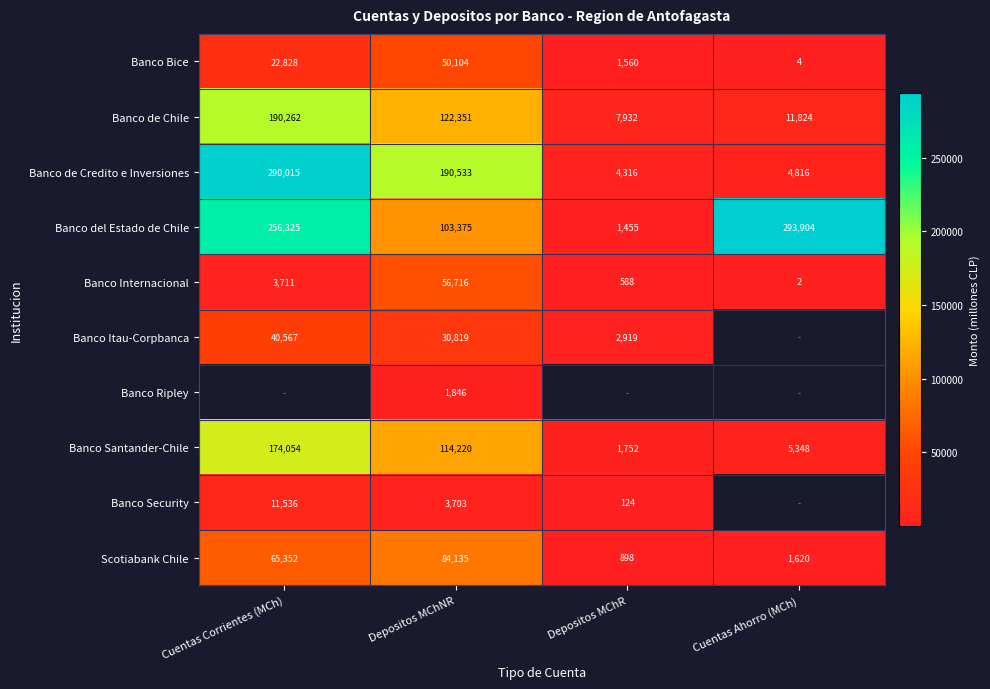

How many values in the Banco Internacional series are below 3711?

2